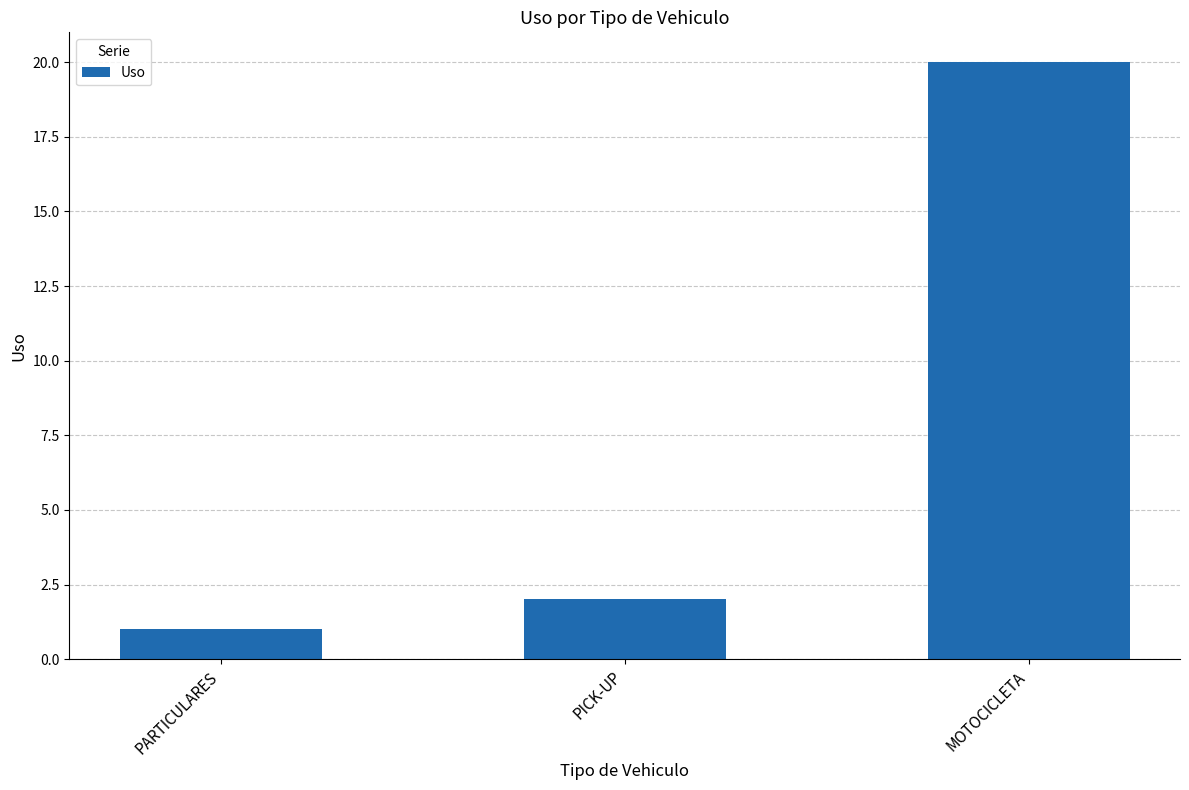

What position from the left is PARTICULARES?

1